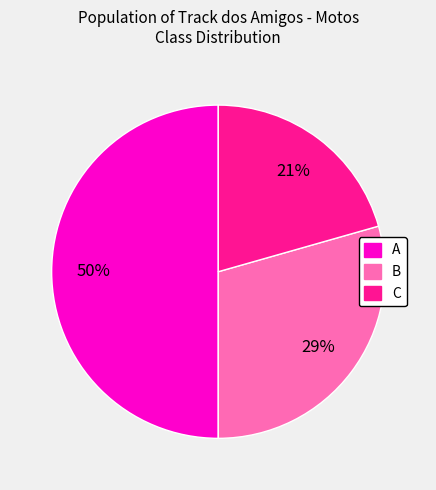

The C slice represents 14% of the pie. True or false?

False